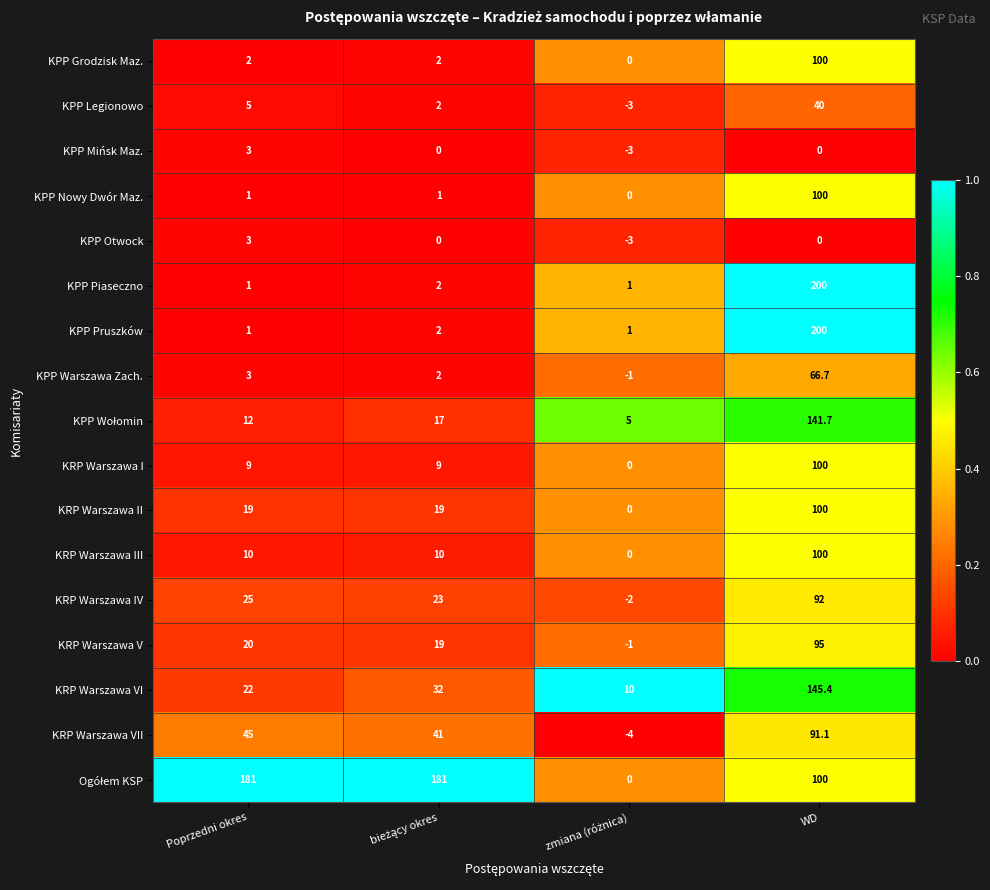

At which category is the sum across all series the highest?

WD